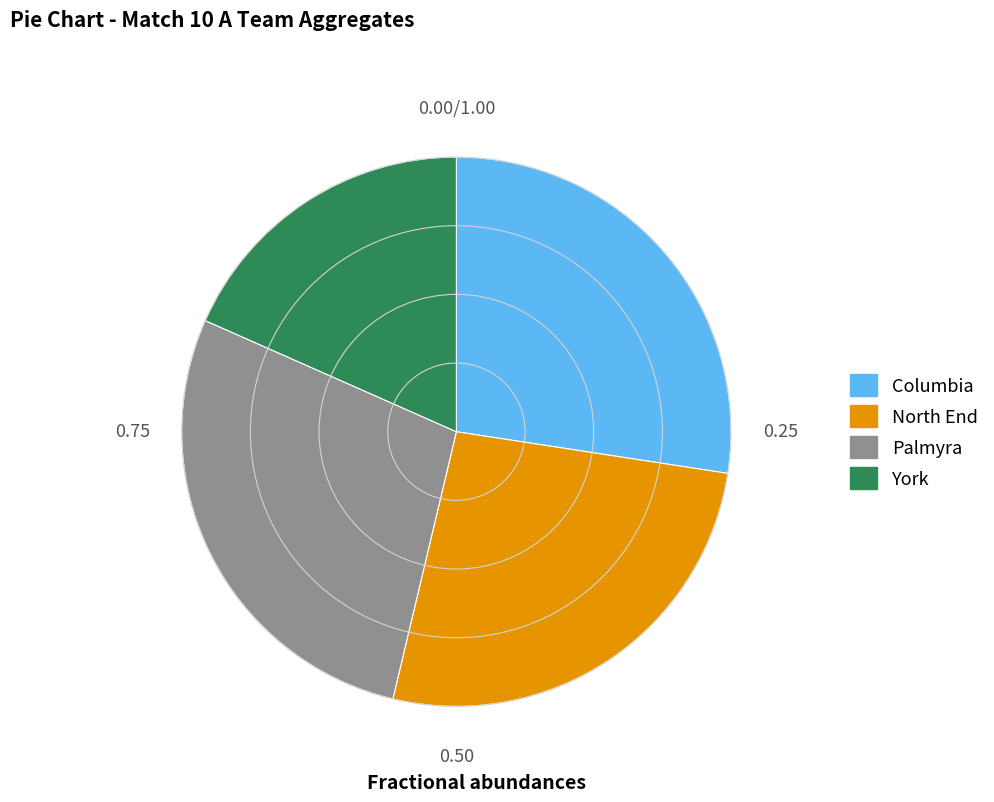

Which has a higher value, York or North End?

North End